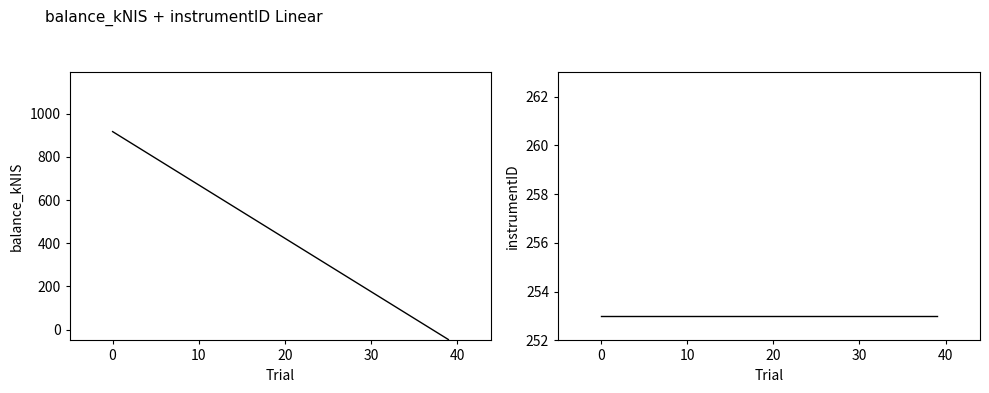

Between which two adjacent categories do balance_kNIS and instrumentID first intersect?

26 and 27